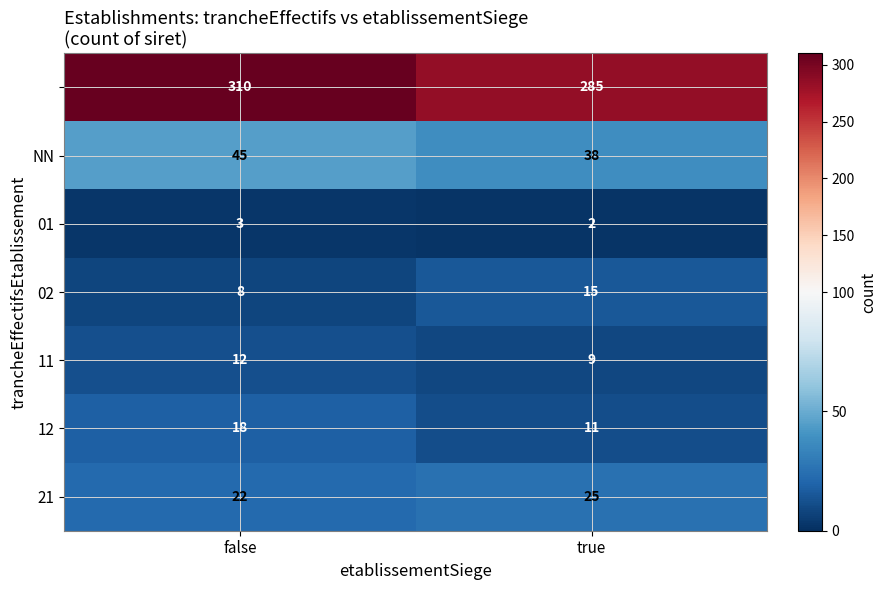

At which category is the sum across all series the highest?

false